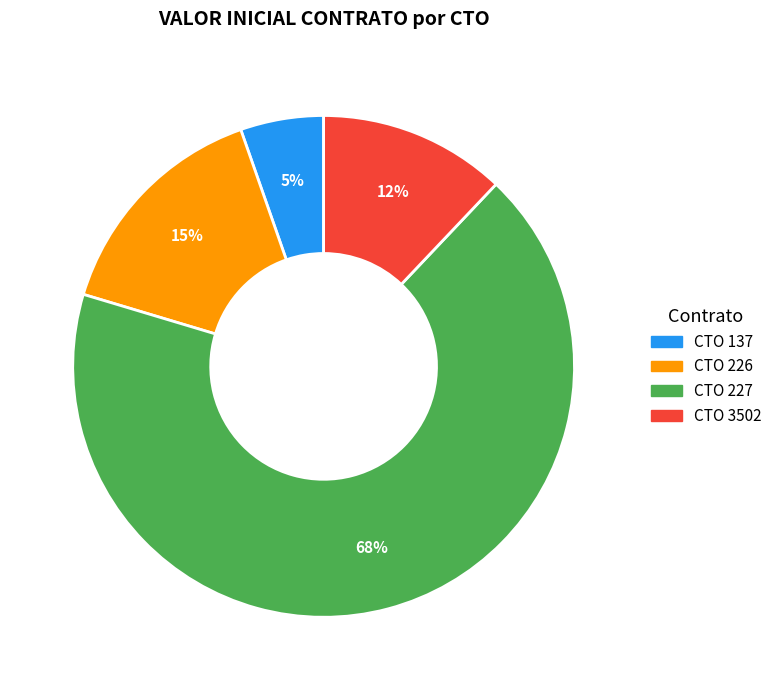

Which has a higher value, CTO 227 or CTO 3502?

CTO 227